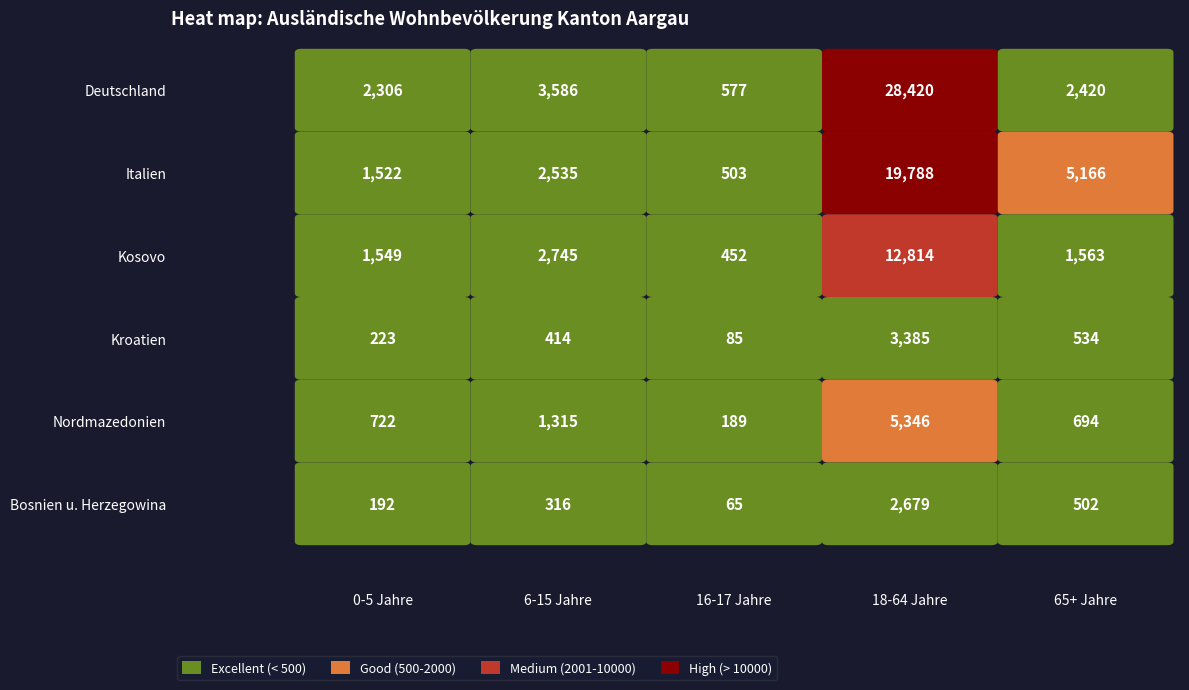

The value of Kosovo at 16-17 Jahre is 452. True or false?

True